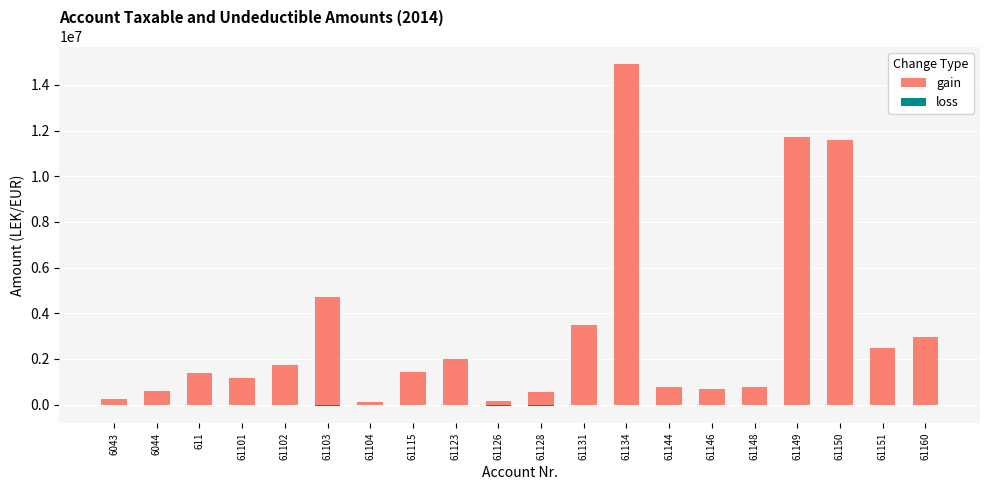

How many series are shown in this chart?

2